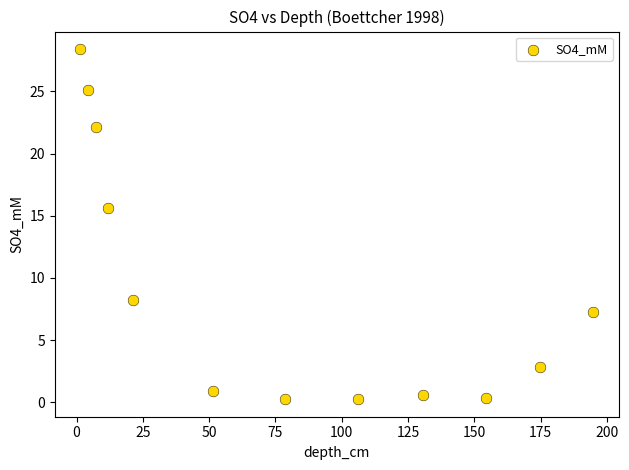

What is the range of X values (max minus min)?

193.5